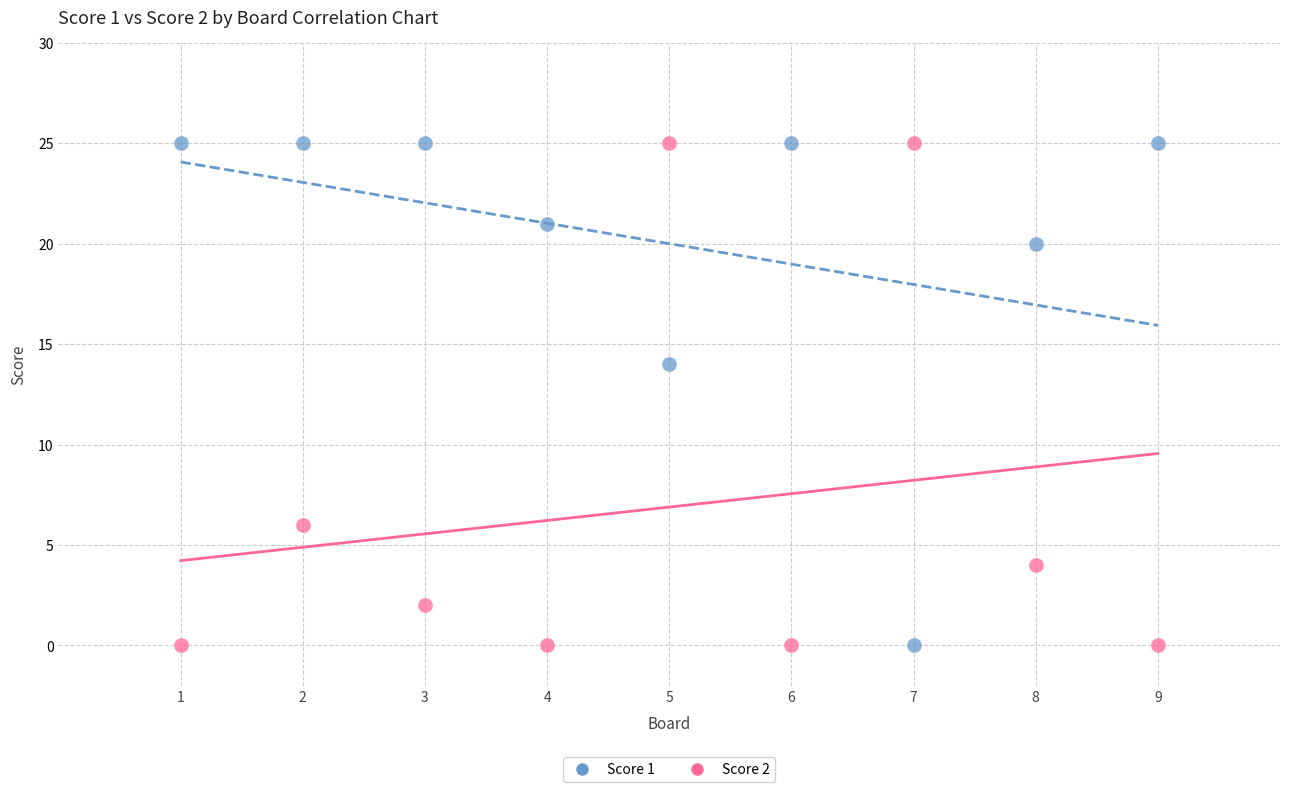

Across all series, what Y value is closest to 12?

14